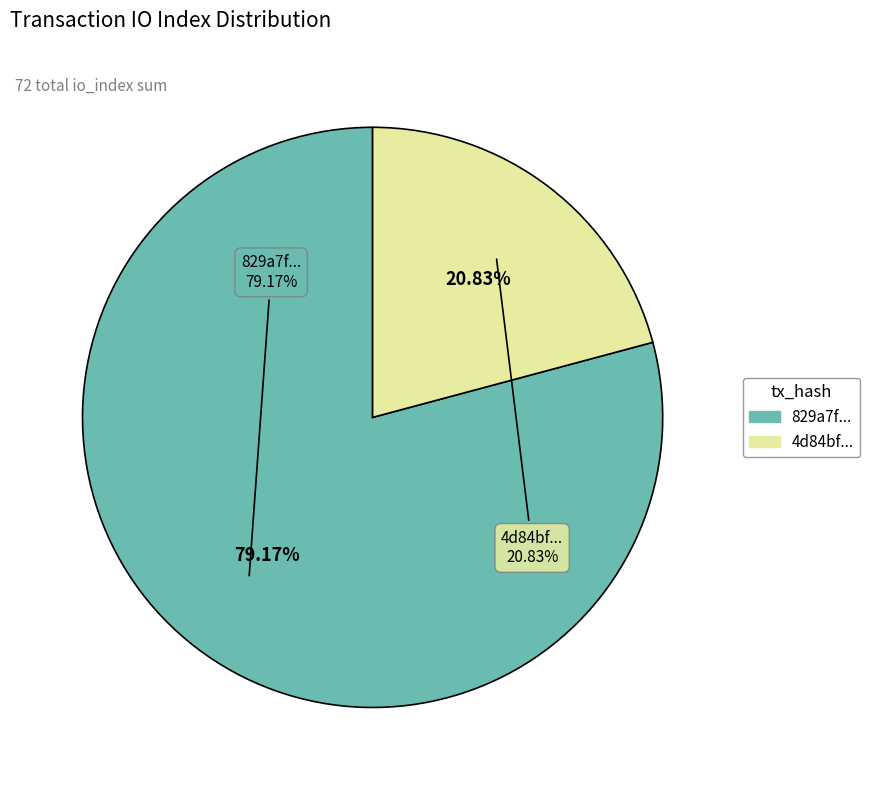

The tx_index_0 slice represents 9% of the pie. True or false?

False